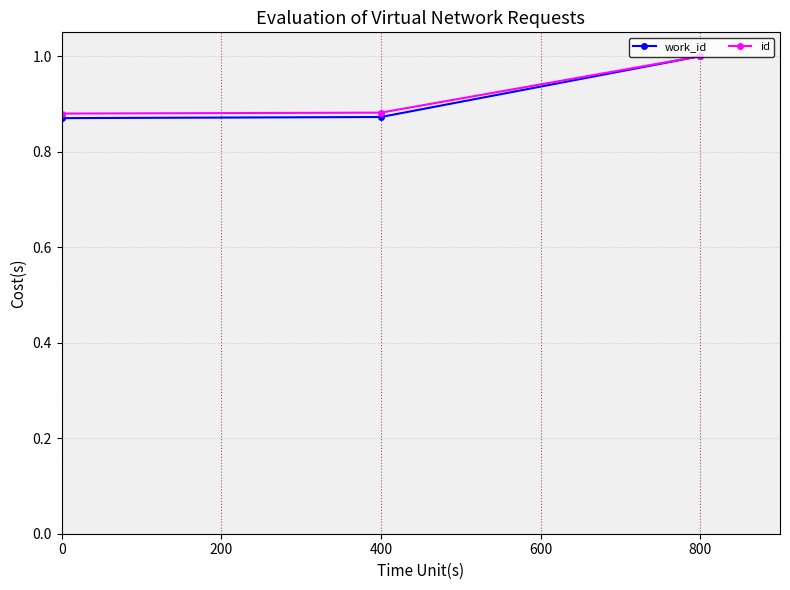

What is the greatest value displayed?

1.0